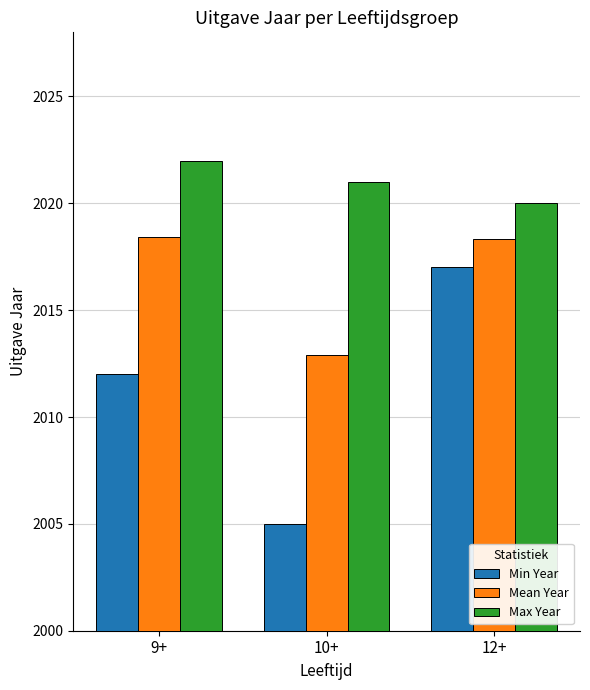

What is the difference between the Mean Year values at 9+ and 10+?

5.5